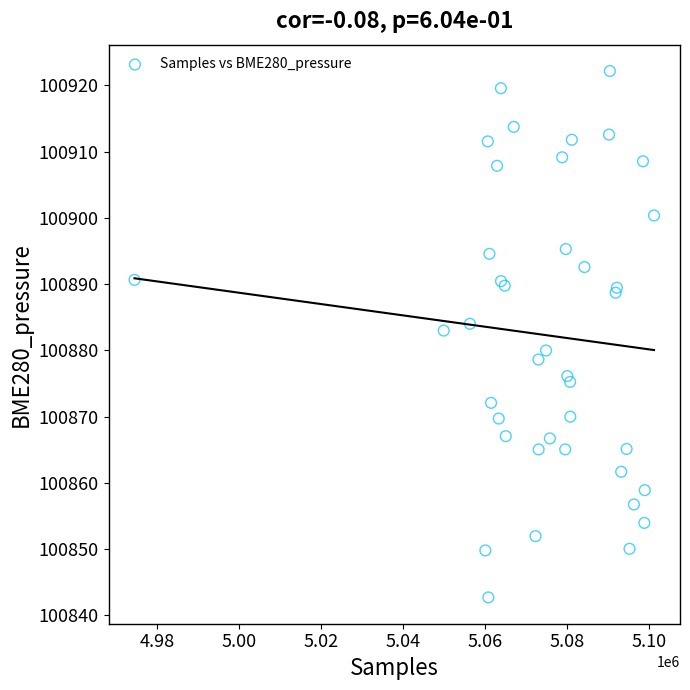

What Y value in the scatter plot is closest to 100882?

100883.0